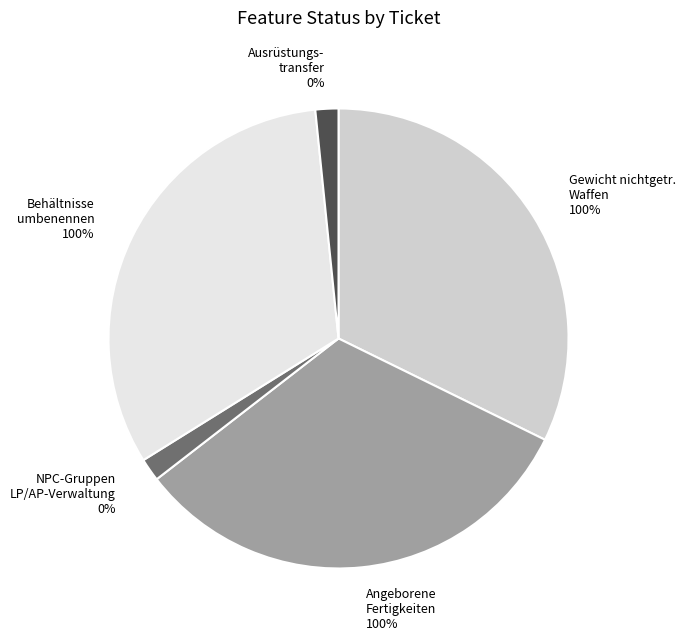

The 435: Ausrüstungstransfer in Gruppen slice represents 7% of the pie. True or false?

False